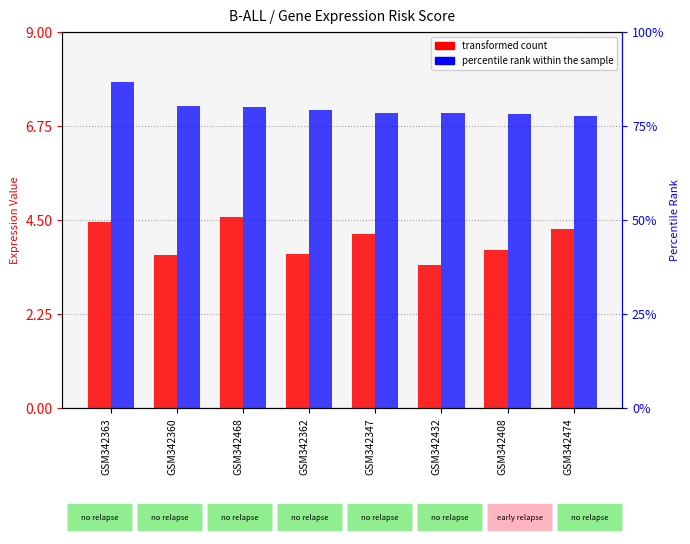

Reading left to right, transcribe all the data shown in this chart.

transformed count: GSM342363=4.5	GSM342360=3.7	GSM342468=4.6	GSM342362=3.7	GSM342347=4.2	GSM342432=3.4	GSM342408=3.8	GSM342474=4.3
percentile rank within the sample: GSM342363=86.7	GSM342360=80.4	GSM342468=80.0	GSM342362=79.4	GSM342347=78.5	GSM342432=78.4	GSM342408=78.2	GSM342474=77.6